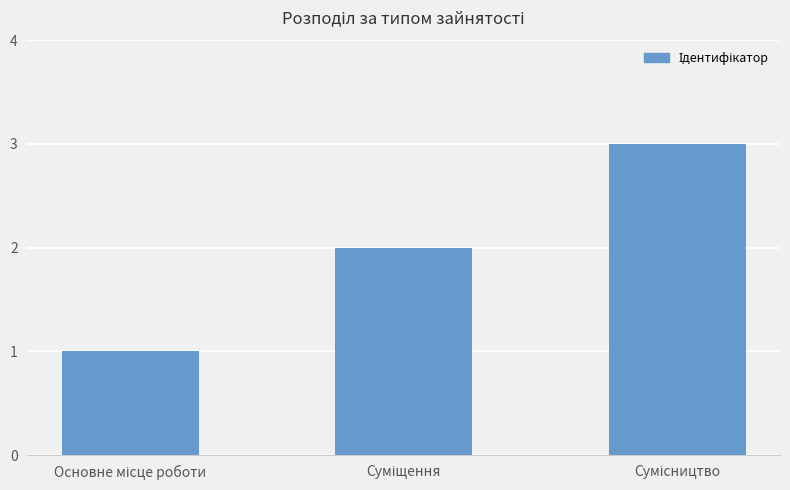

What is the maximum value shown in the chart?

3